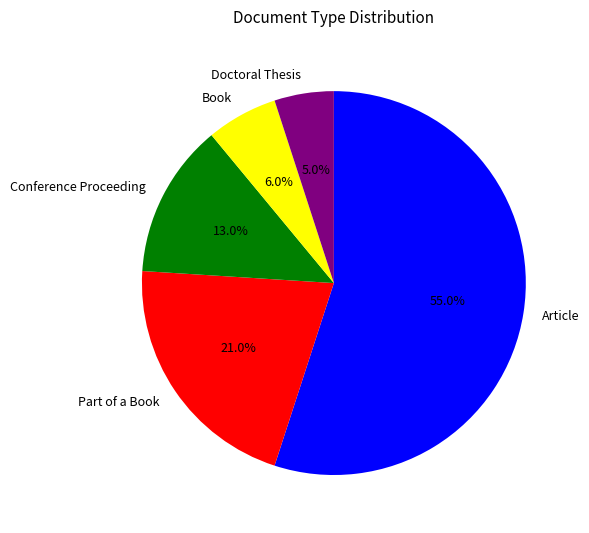

How much of the chart is everything except Conference Proceeding?

87.0%